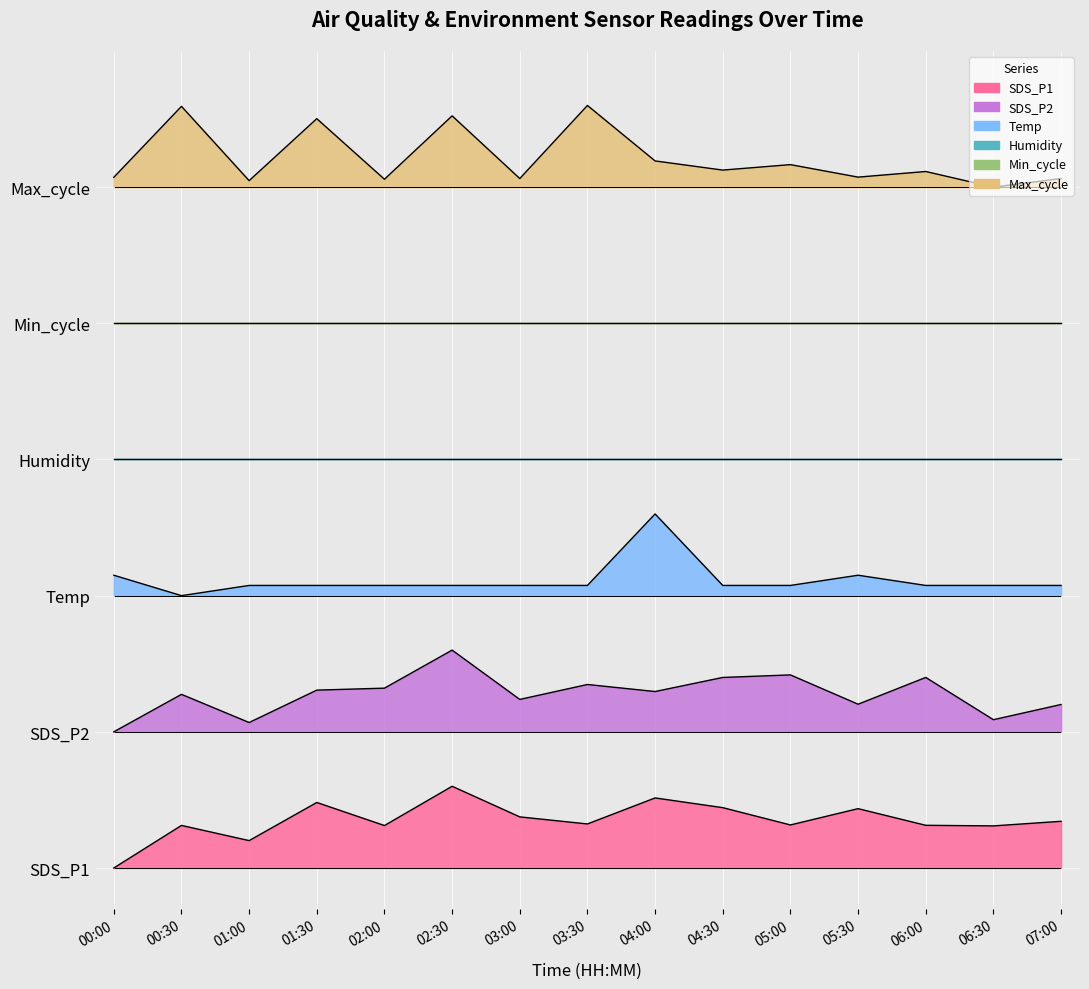

What is the total value across all series at 05:30?

8.9